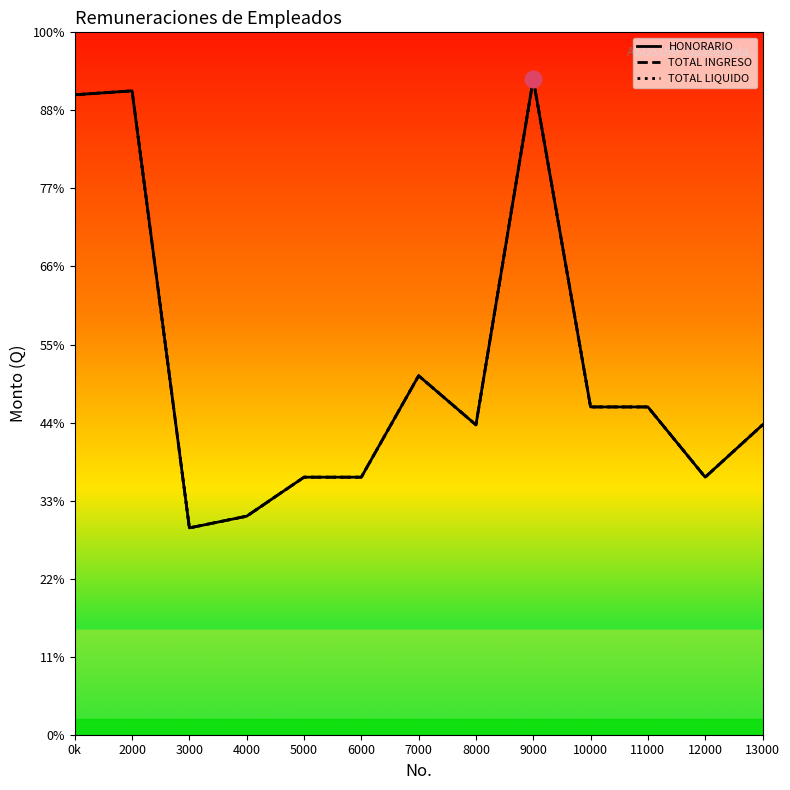

List the labels in order of HONORARIO value, smallest first.

3000, 4000, 5000, 6000, 12000, 8000, 13000, 10000, 11000, 7000, 0k, 2000, 9000